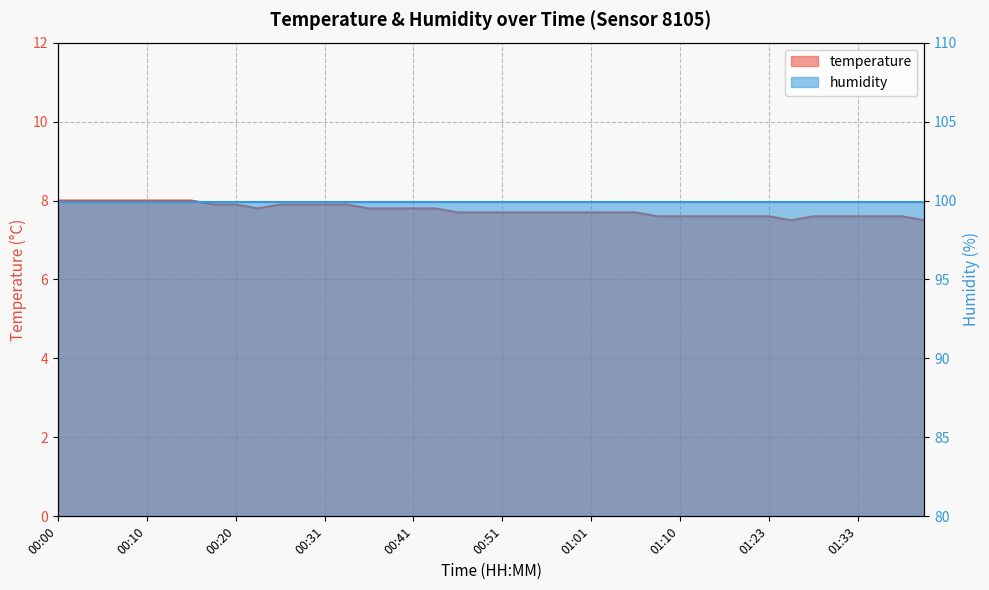

How many categories are shown in the chart?

40